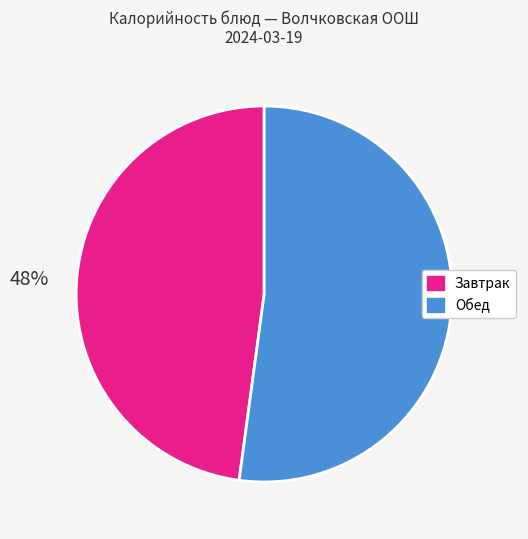

Count the number of slices in the pie.

2